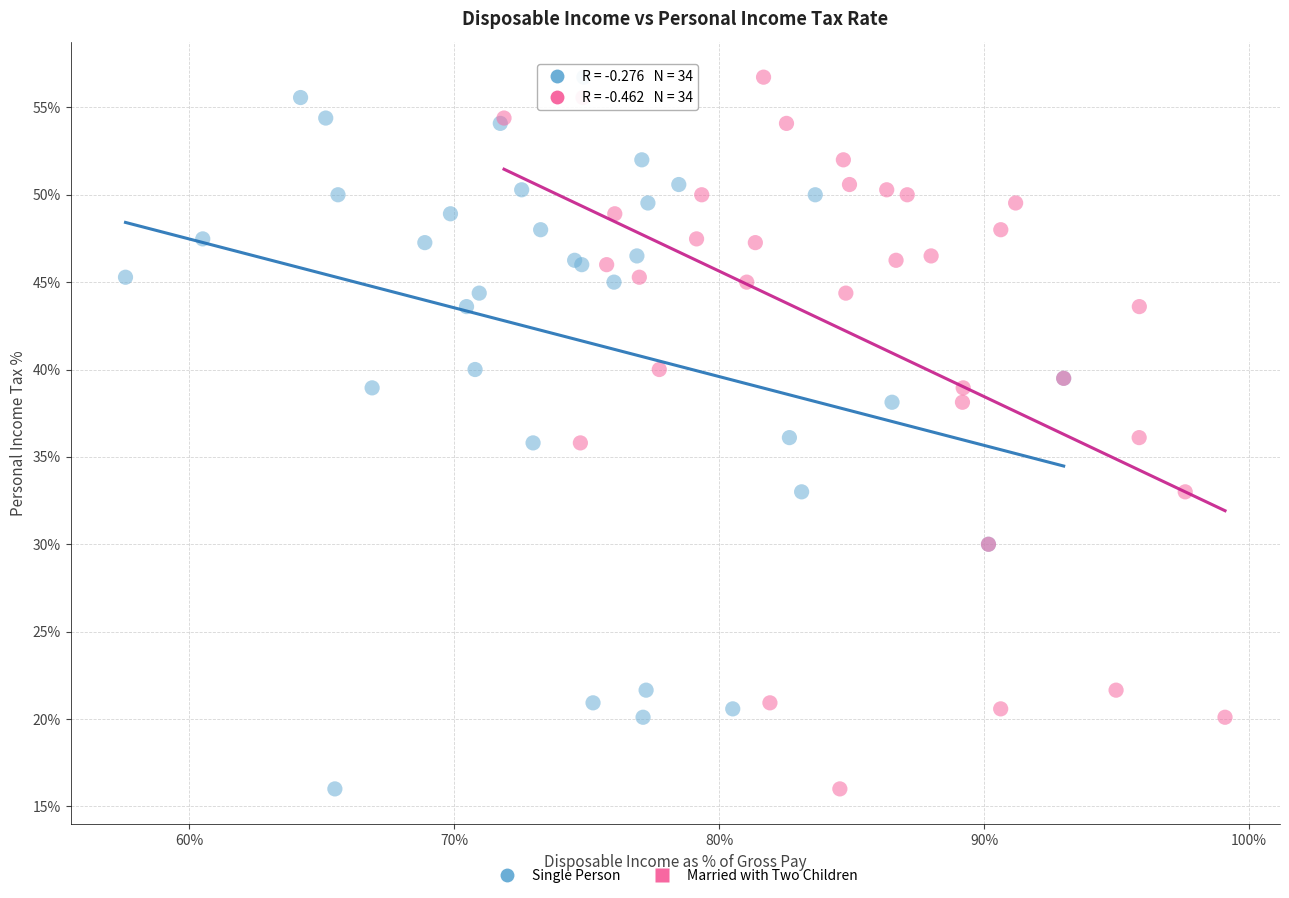

What are all the series names shown in the legend?

Single Person, Married with Two Children